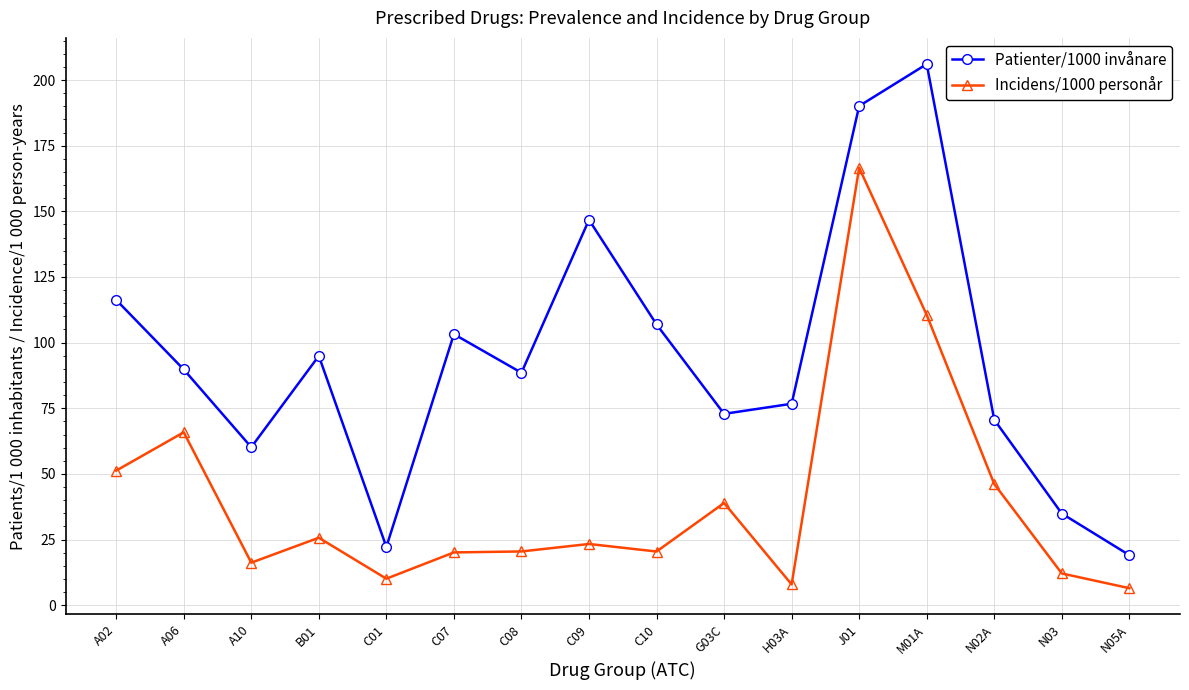

True or false: Incidens/1000 personår and Patienter/1000 invånare cross at least once.

False